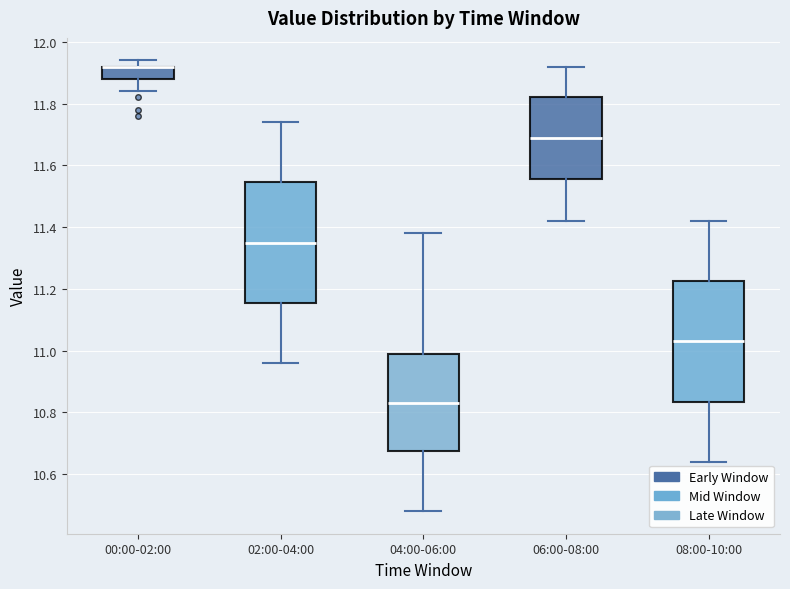

Where does the upper whisker of the box for 08:00-10:00 end on the y-axis? The values are not printed on the chart, so give them approximately, as read against the axis.

11.42